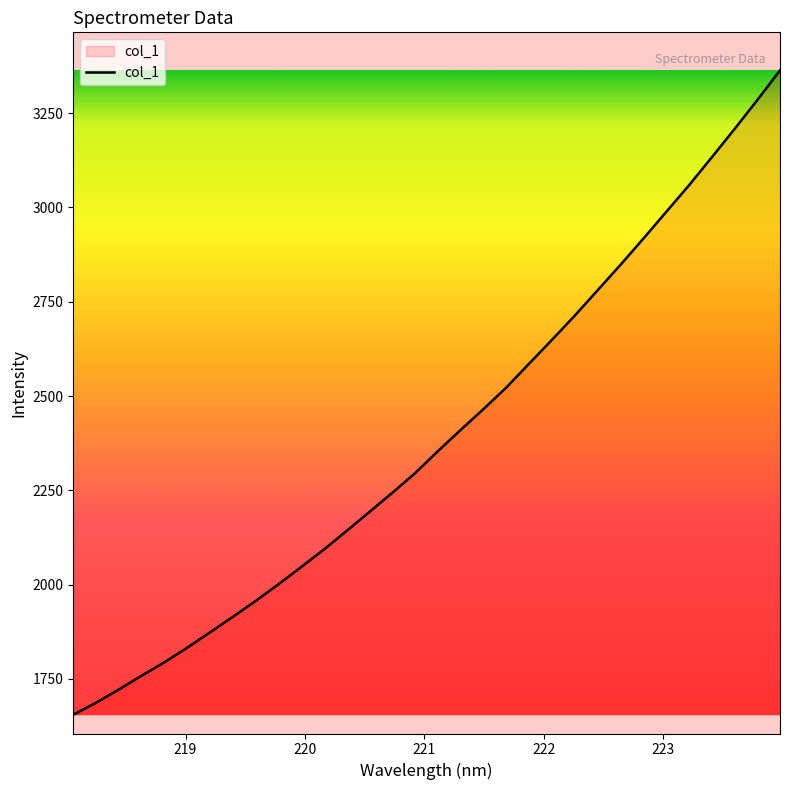

What is the difference between the maximum and minimum values?

1709.1